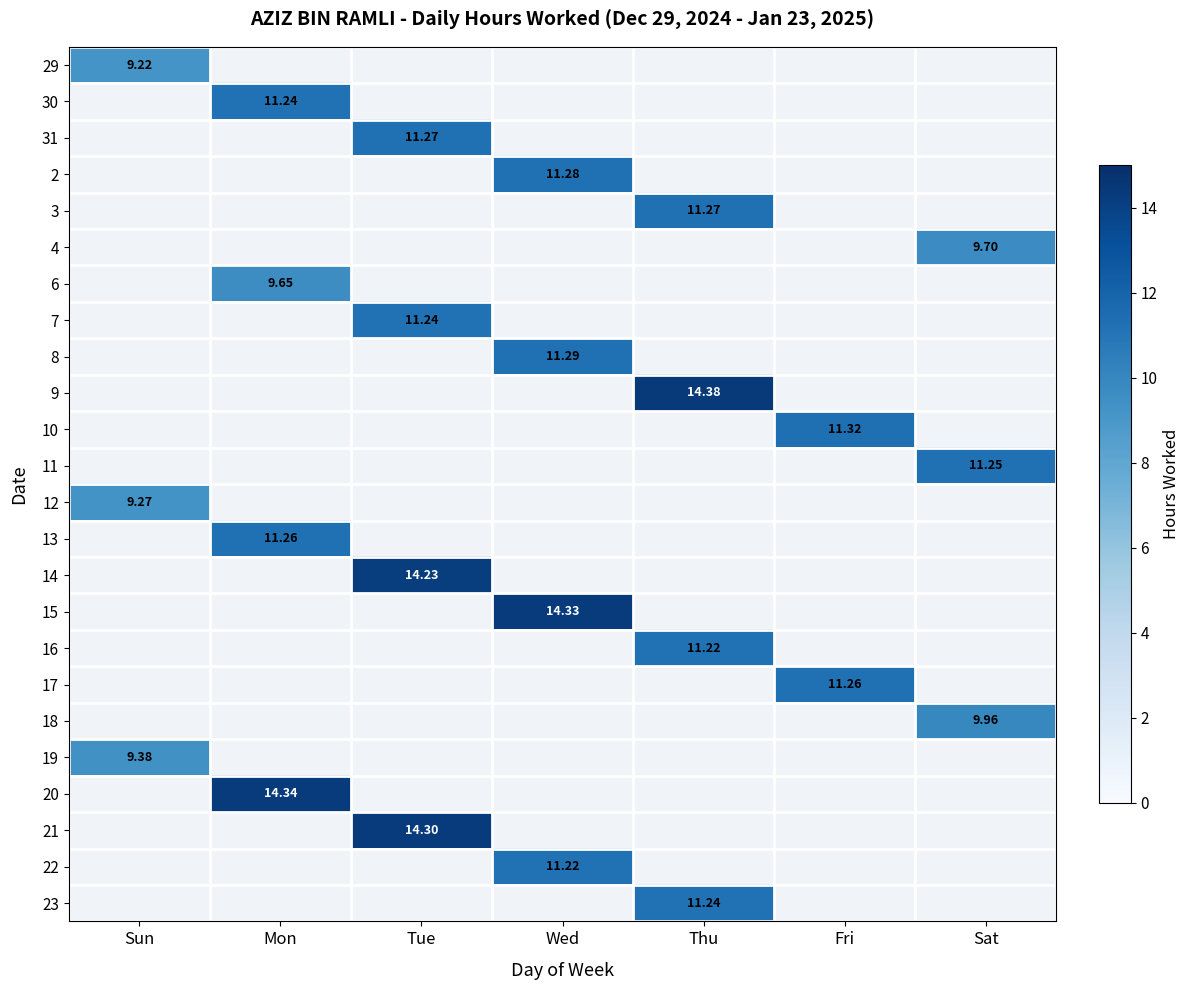

Rank the series by their maximum value, from lowest to highest.

29, 12, 19, 6, 4, 18, 16, 22, 30, 7, 23, 11, 13, 17, 31, 3, 2, 8, 10, 14, 21, 15, 20, 9